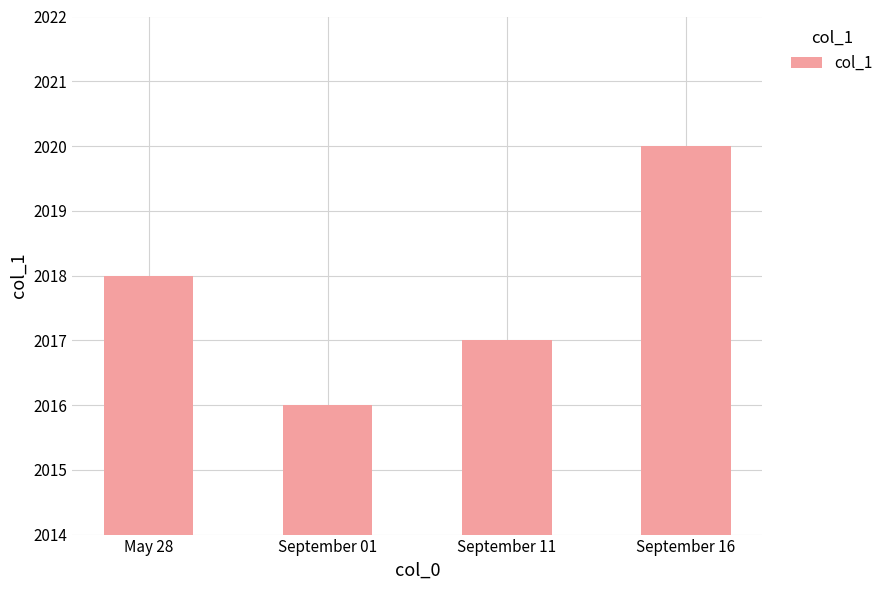

What is the difference between the maximum and minimum values?

4